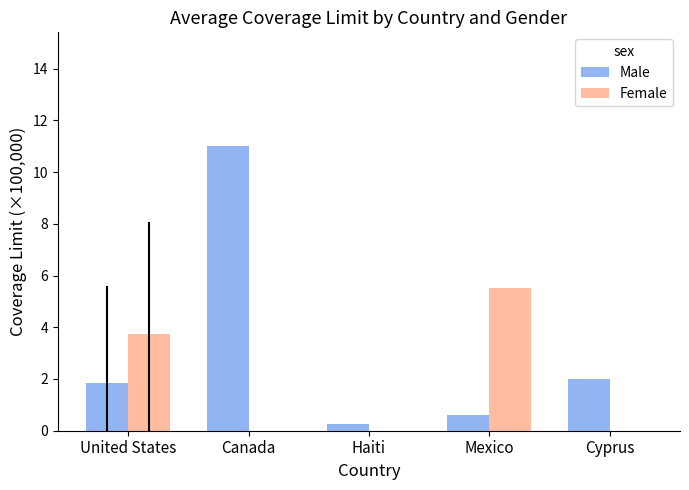

Between Haiti and Mexico, which series saw the biggest shift?

Female